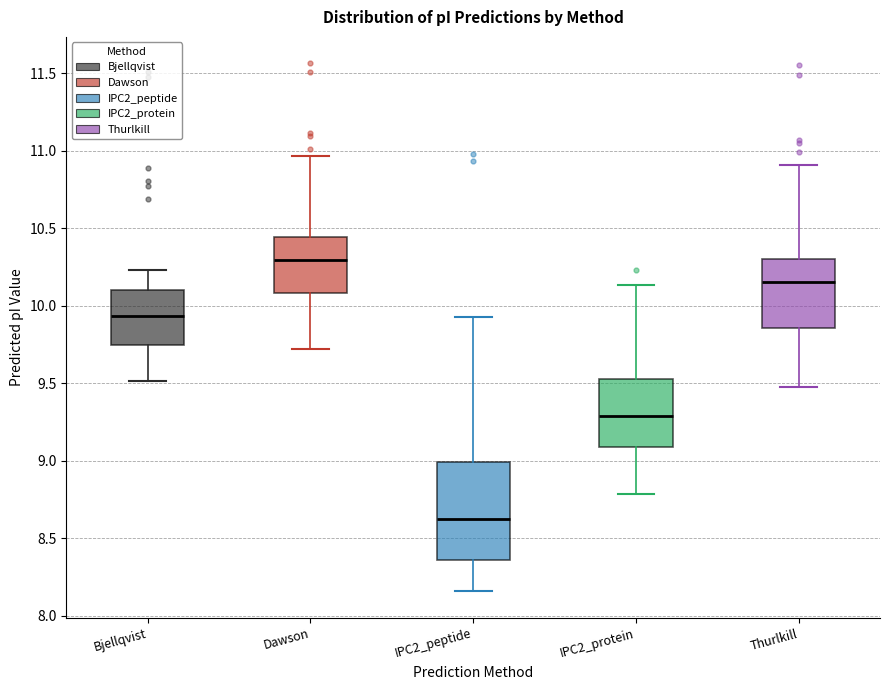

Comparing the boxes themselves (not the whiskers), which one is the tallest?

IPC2_peptide